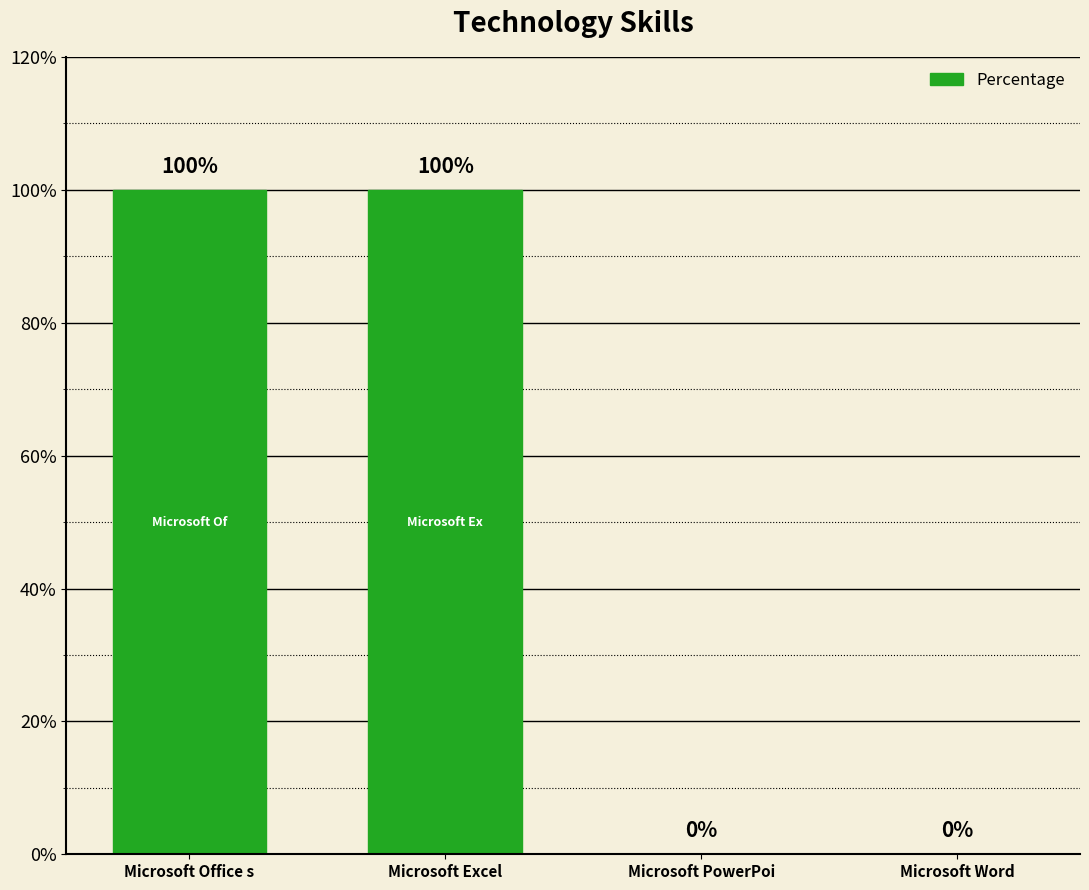

Reading right to left, extract all data points from this chart.

0	0	1	1